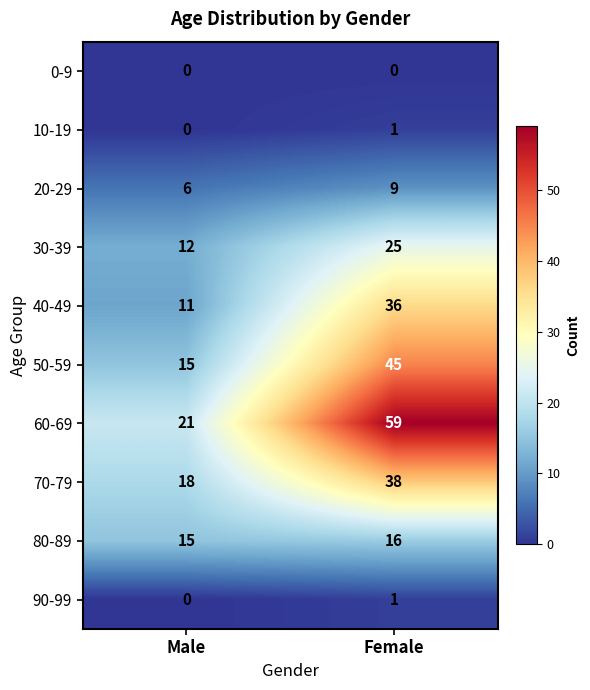

At how many categories does at least one series exceed 55?

1